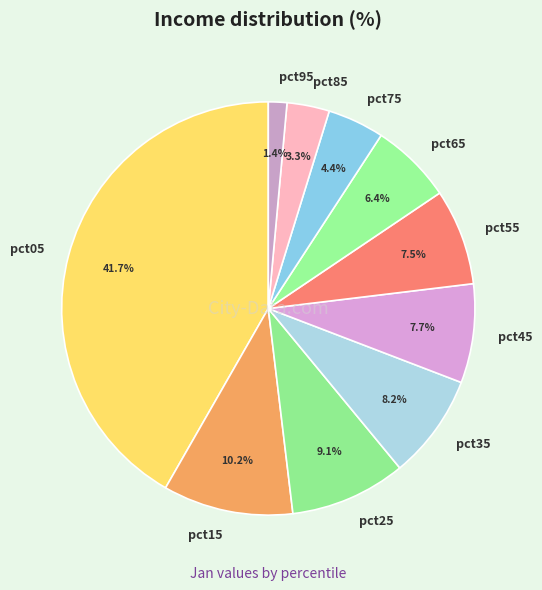

How many segments does this pie chart have?

10